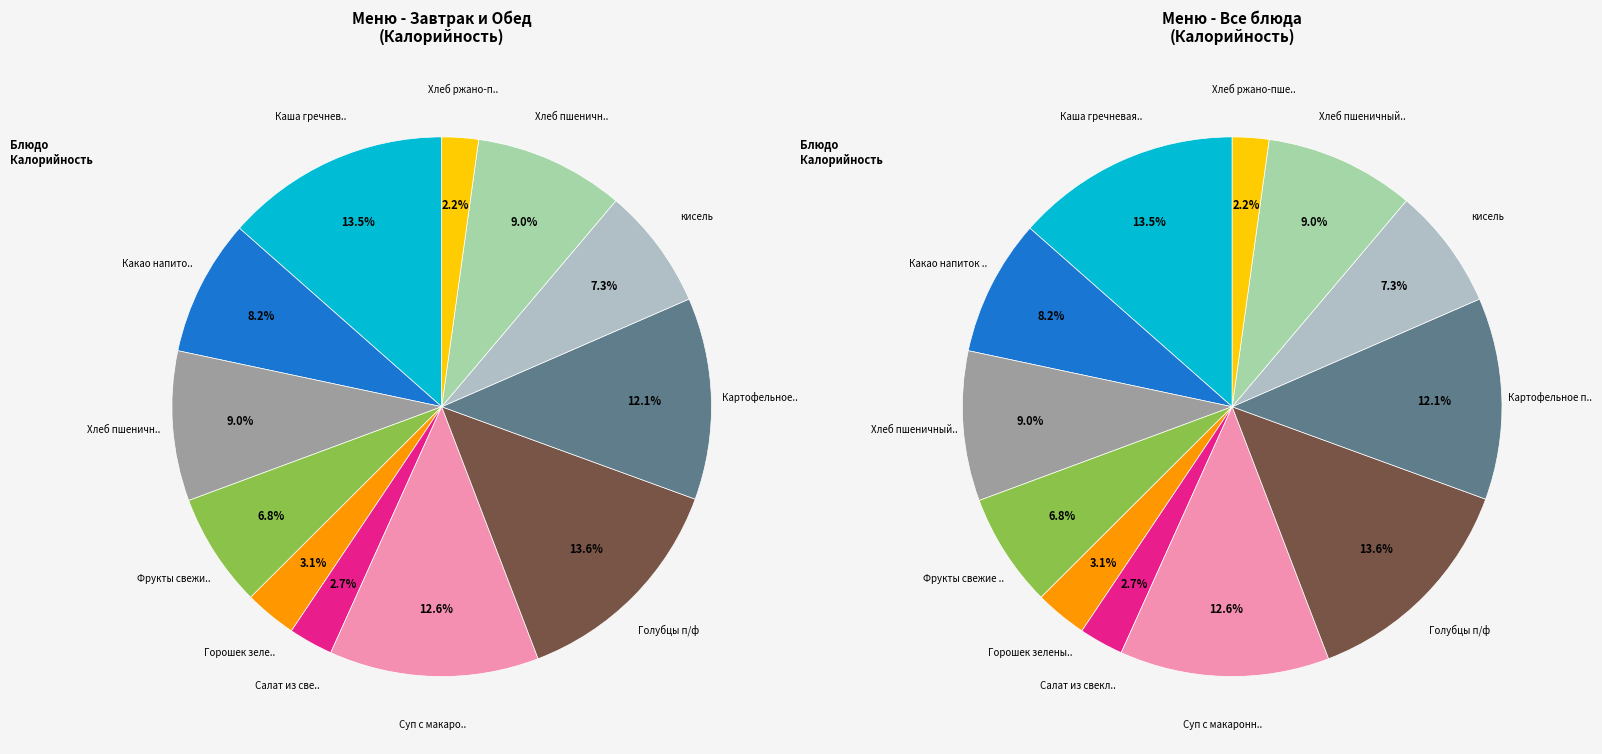

To the nearest percent, what is the combined percentage of Какао напиток на молоке and Салат из свеклы с огурцом?

11%